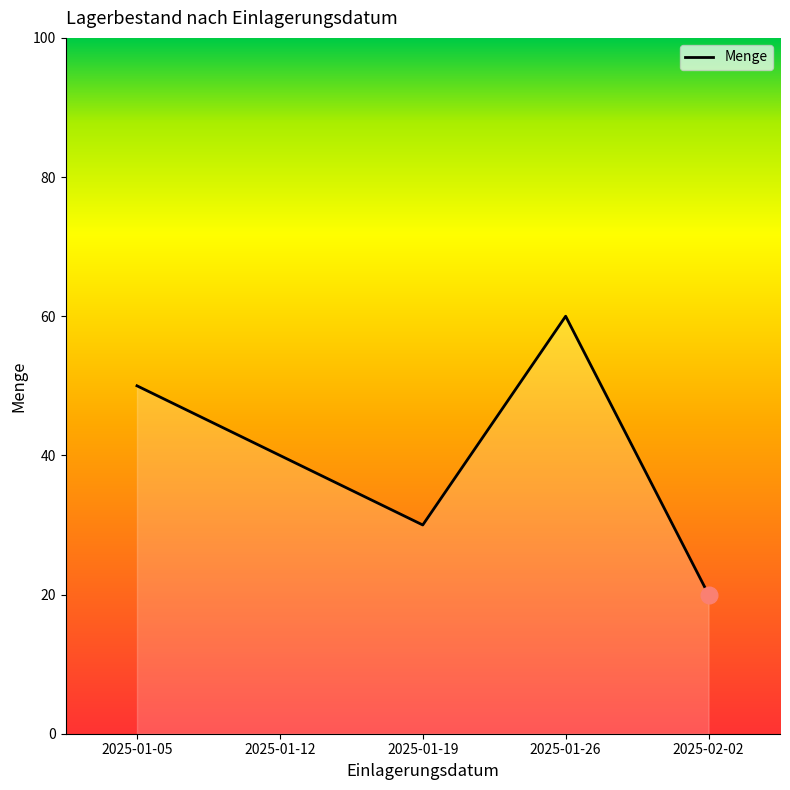

How many values are below 40?

2